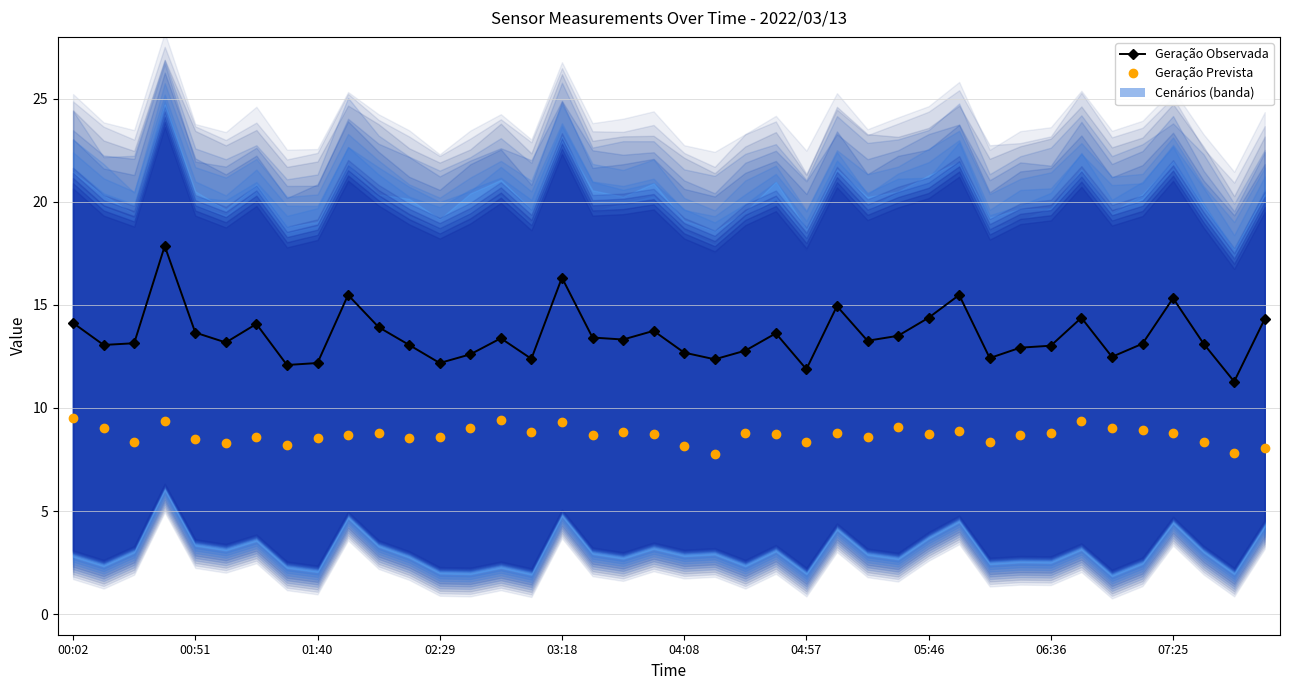

True or false: Geração Observada and Geração Prevista intersect in this chart.

False